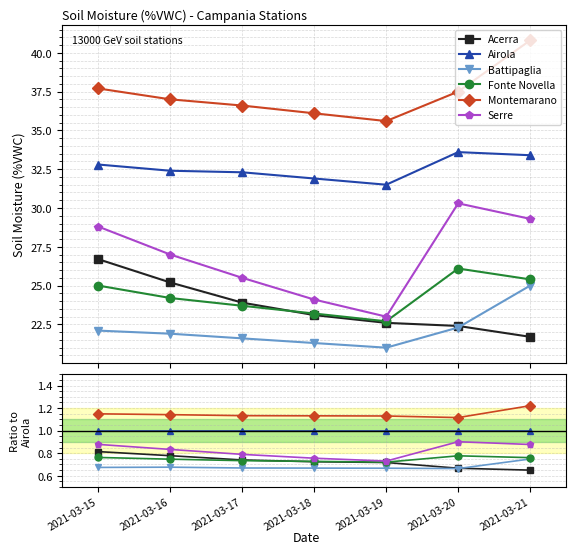

True or false: Fonte Novella and Airola intersect in this chart.

False